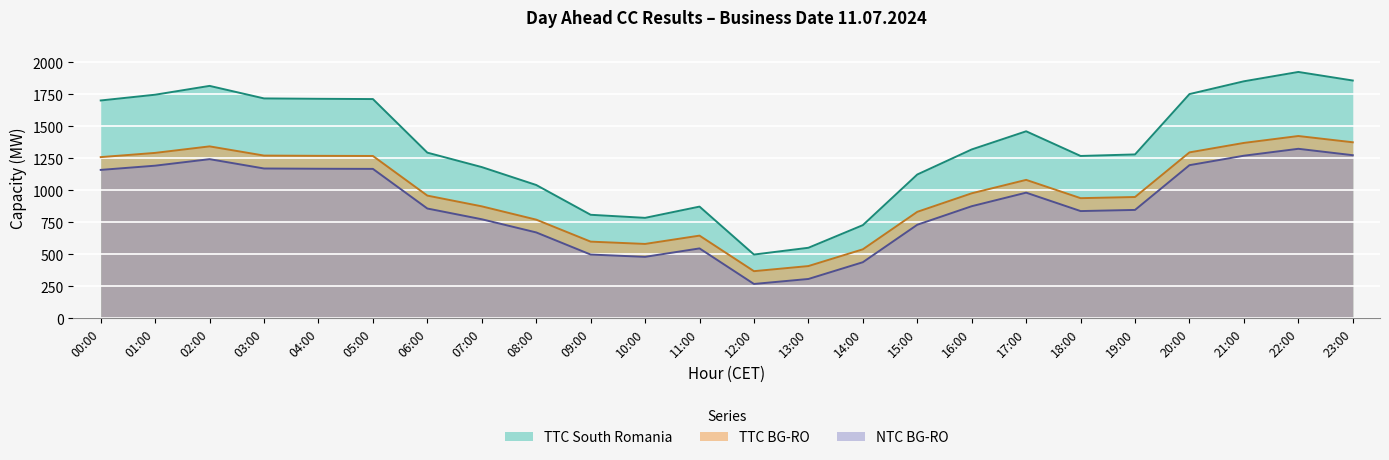

What is the average value of the TTC BG-RO series?

988